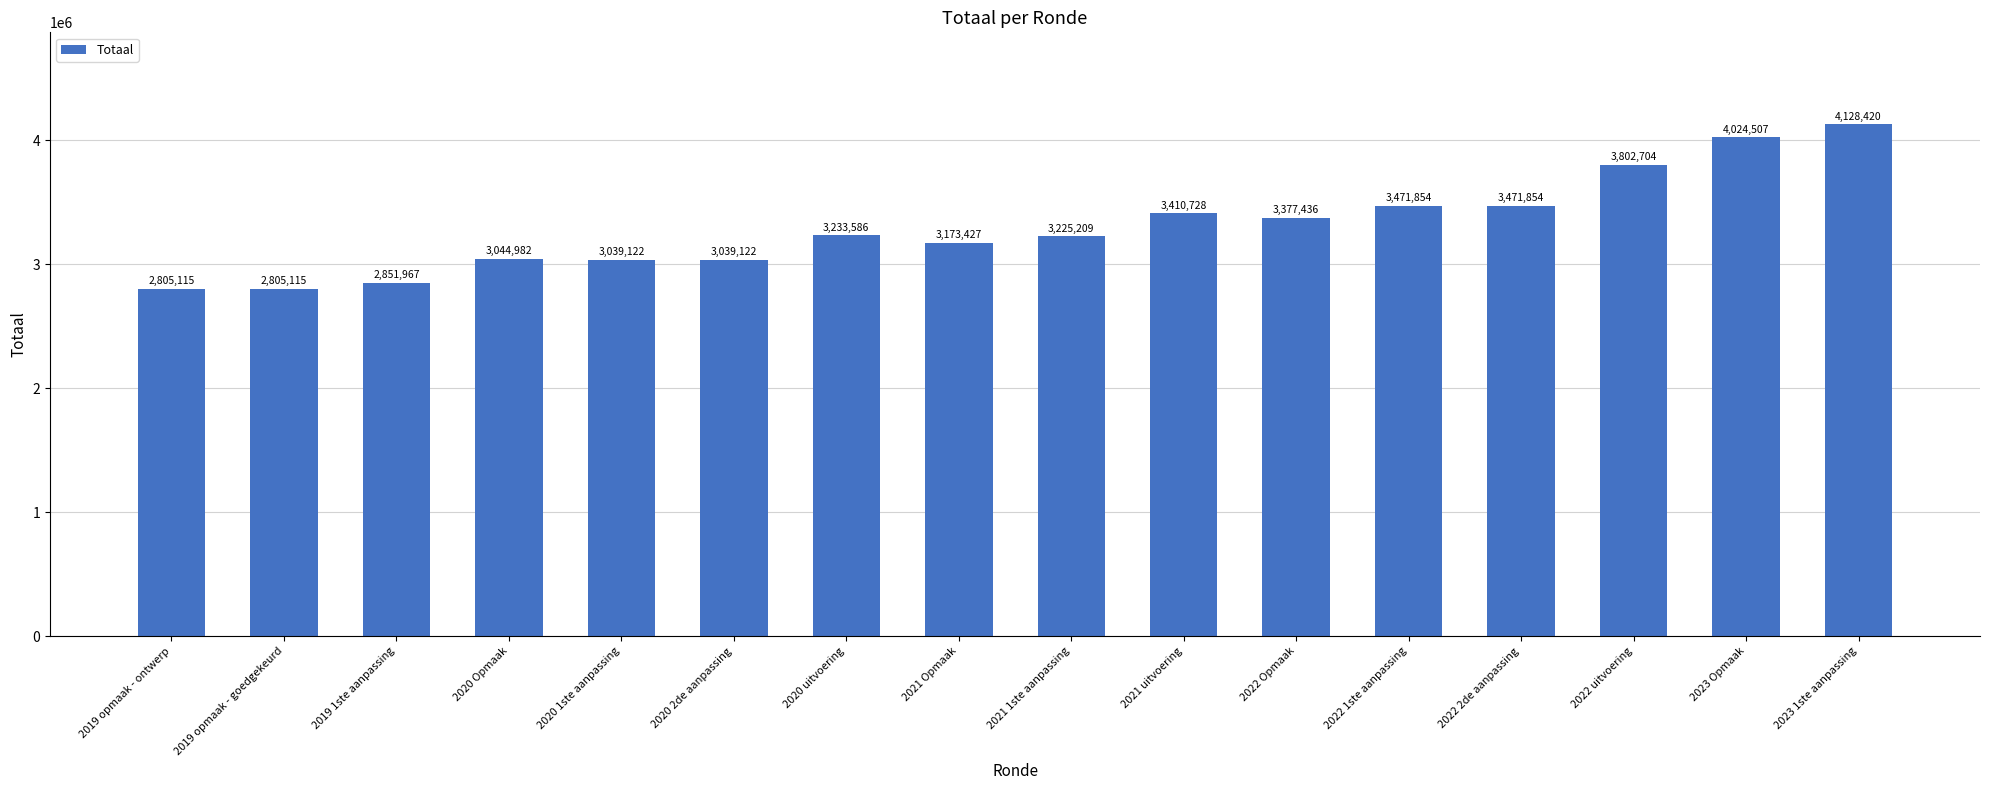

What is the value of the 11th bar from the left?

3377436